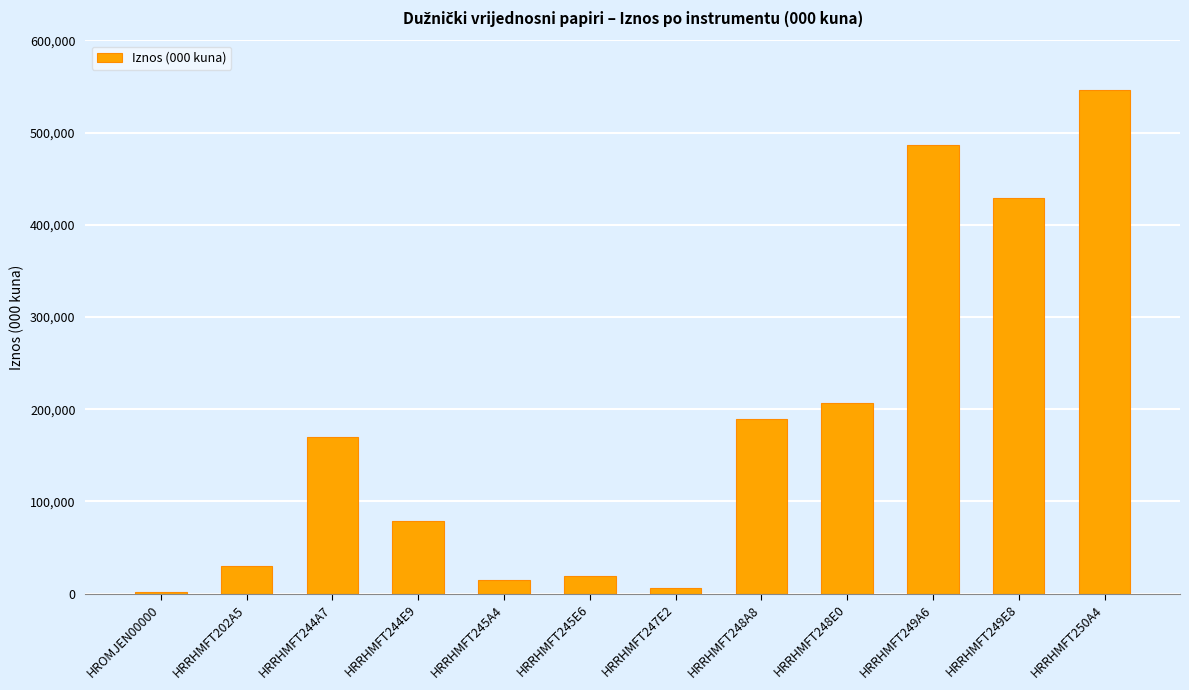

The chart shows a value of 1511 at HROMJEN00000. True or false?

True